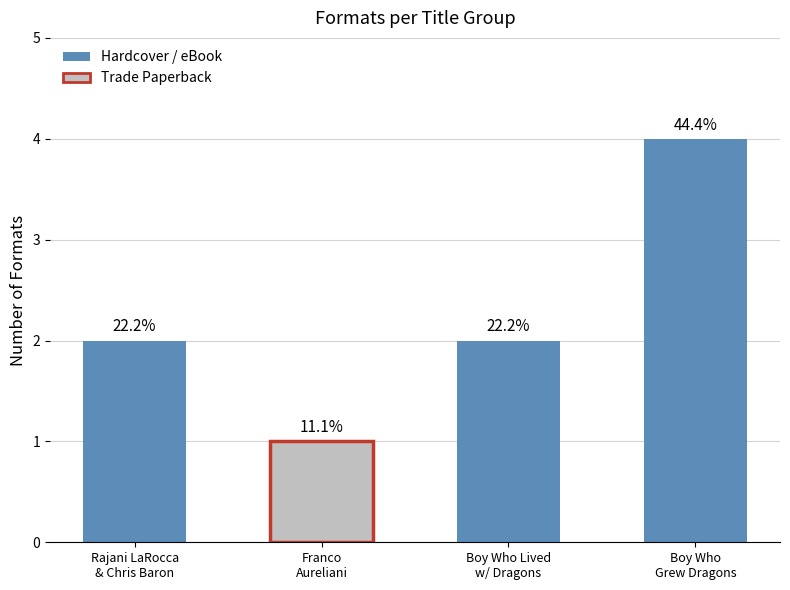

Rank the categories by value from highest to lowest.

Andy Shepherd (Grew), Rajani LaRocca / Chris Baron, Andy Shepherd (Dragons), Franco Aureliani